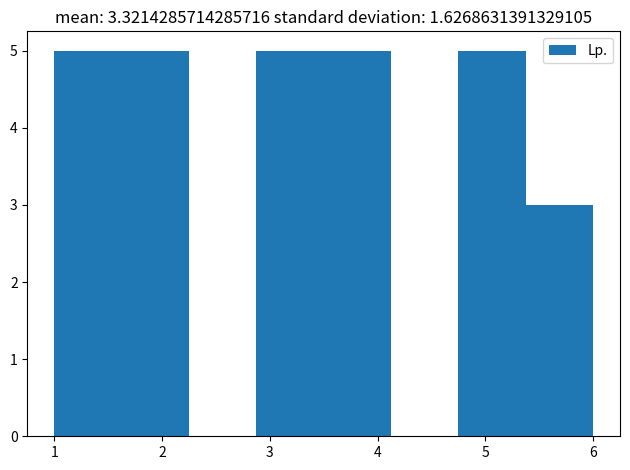

Reading left to right, list every bar in this chart as the range it spans on the x-axis followed by its height. Neither the bar edges nor the heights are printed on the chart, so give them approximately, as read against the axes.

1.0 to 1.6: 5
1.6 to 2.3: 5
2.3 to 2.9: 0
2.9 to 3.5: 5
3.5 to 4.1: 5
4.1 to 4.8: 0
4.8 to 5.4: 5
5.4 to 6.0: 3